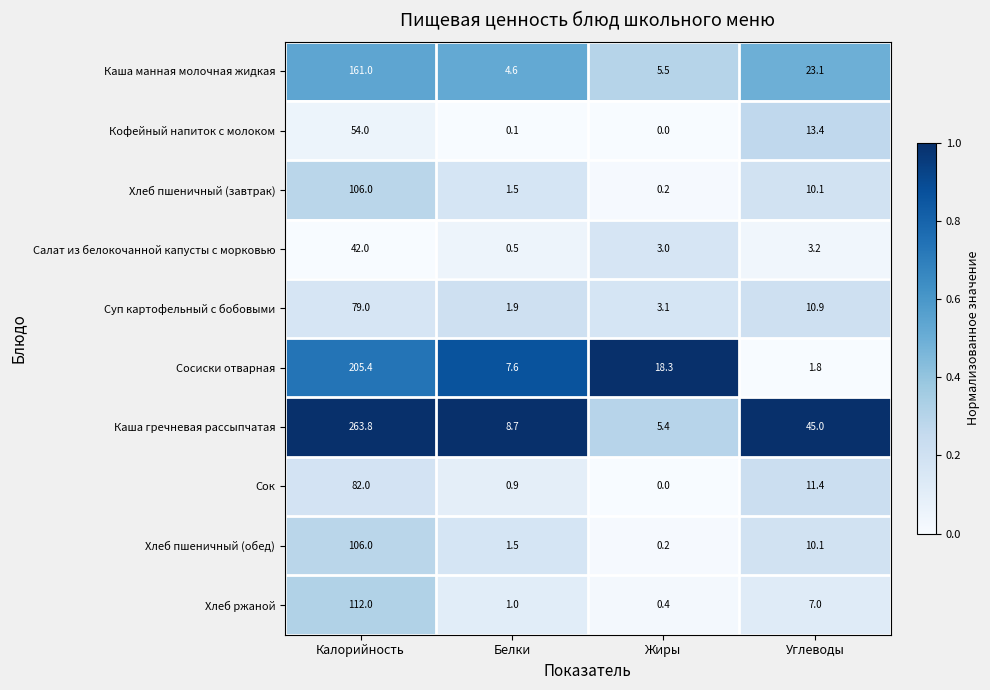

Rank the categories by Каша манная молочная жидкая value from highest to lowest.

Калорийность, Углеводы, Жиры, Белки